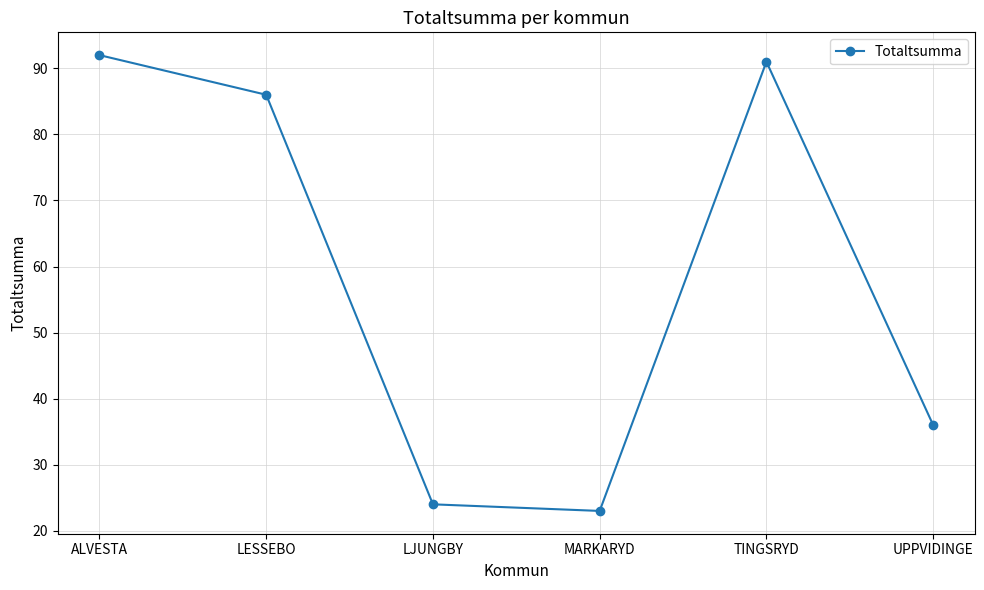

The value at TINGSRYD is 91. True or false?

True